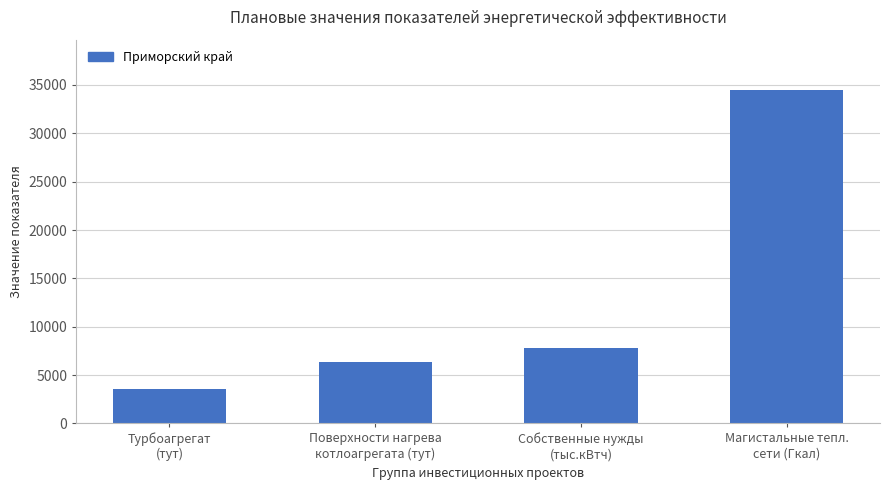

What is the difference between the maximum and minimum values?

30922